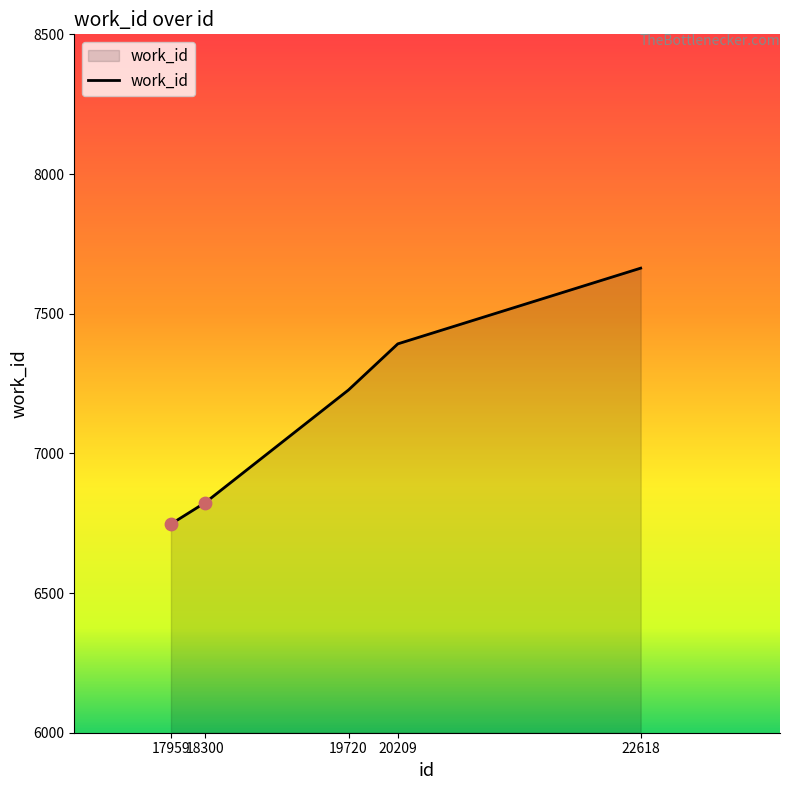

What is the change in value from 17959 to 19720?

+480